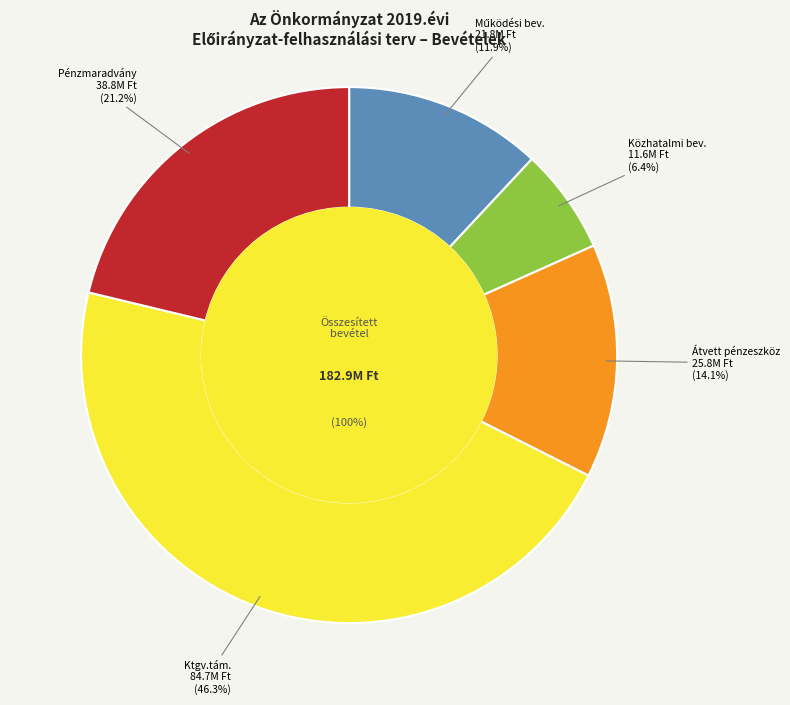

Rank the categories by value from lowest to highest.

2.Közhatalmi bevételek, 1.Működési bevételek, 3.Működési célú átvett pénzeszköz., 8.Pénzmaradvány ig.-be vétel., 4.Önk.műk.-i célú ktgv.tám.